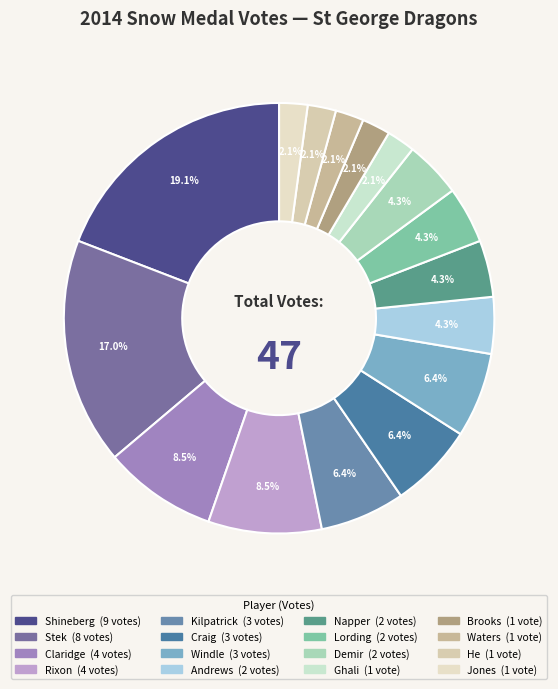

To the nearest percent, what portion does He represent?

2%